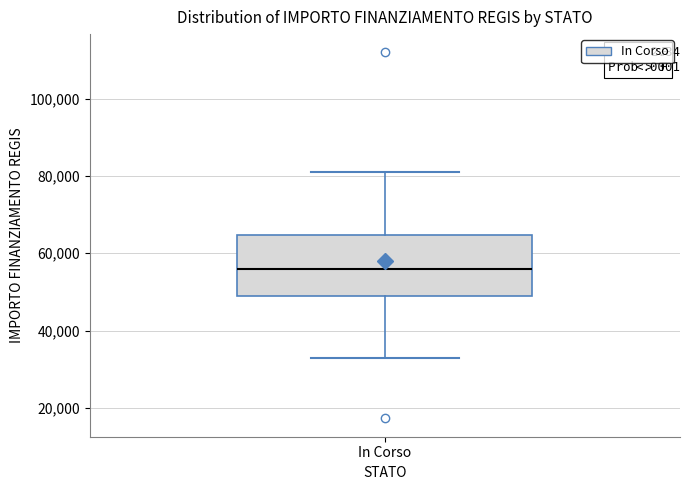

Transcribe this box plot: give where the median line is, the range the box spans, and where the two whiskers end, as read against the y-axis. The values are not printed on the chart, so give them approximately, as read against the axis.

median 56000, box 50000 to 64000, whiskers 32000 to 80000